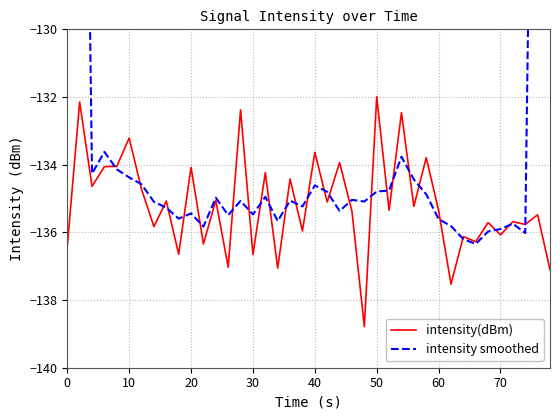

How many times do intensity smoothed and intensity(dBm) cross each other?

26